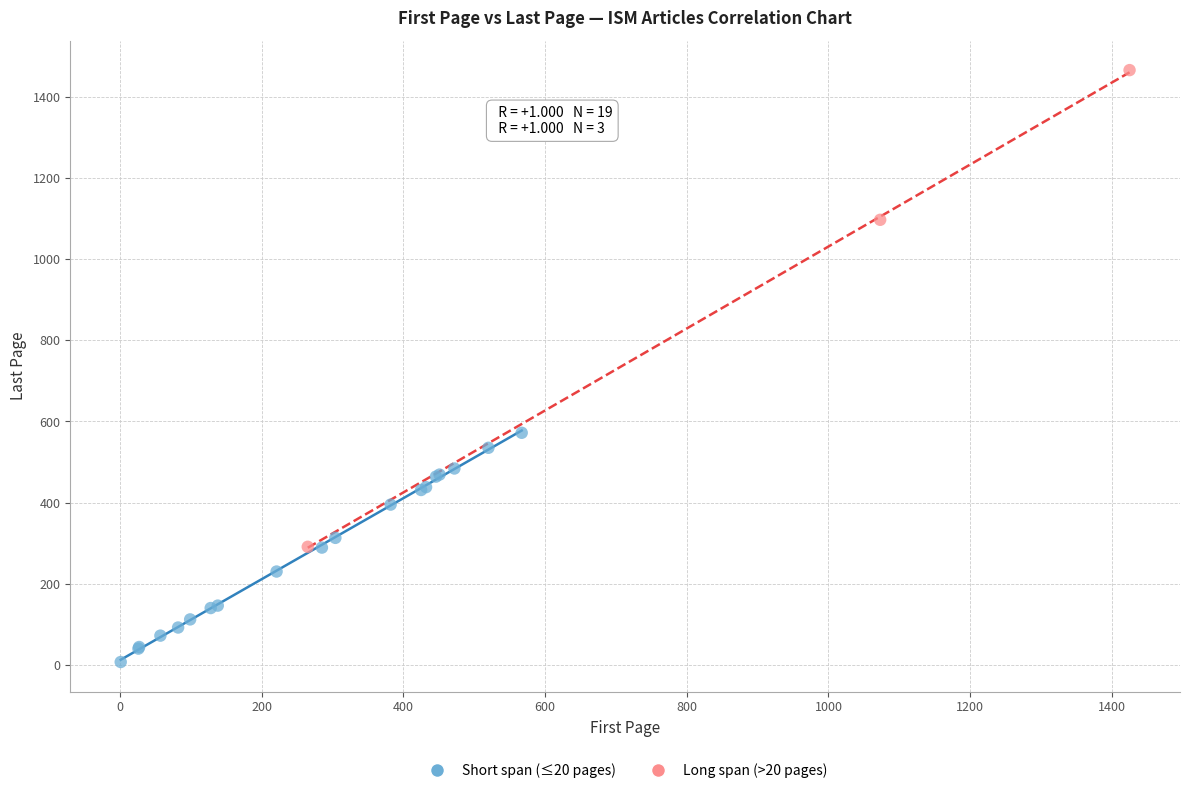

Which series contains the lowest Y value?

Short span (≤20 pages)